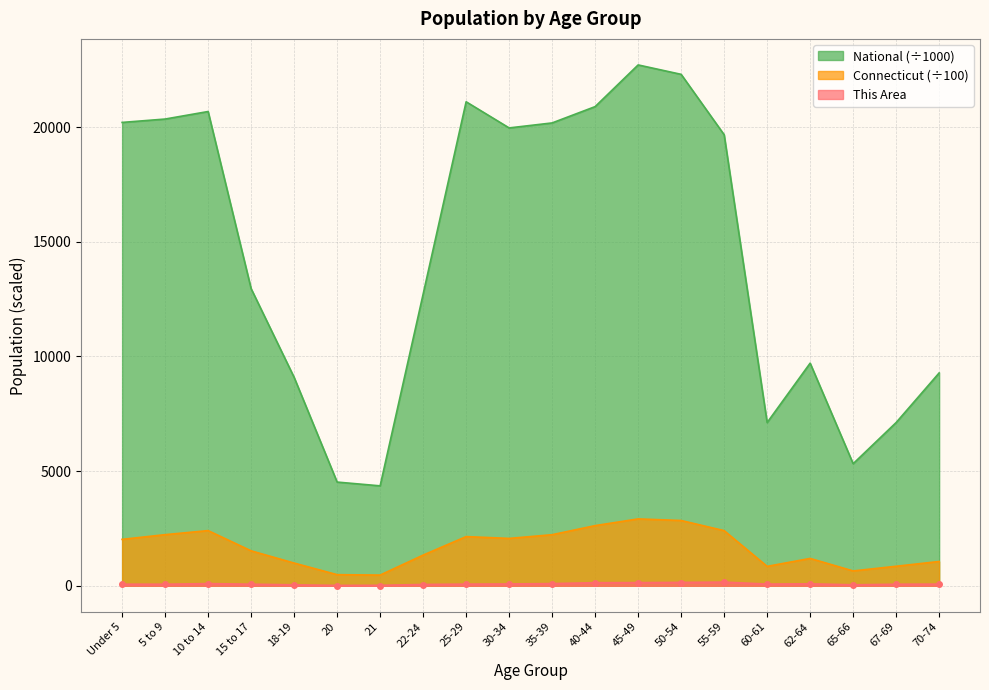

How many data points in This Area are above 61?

9